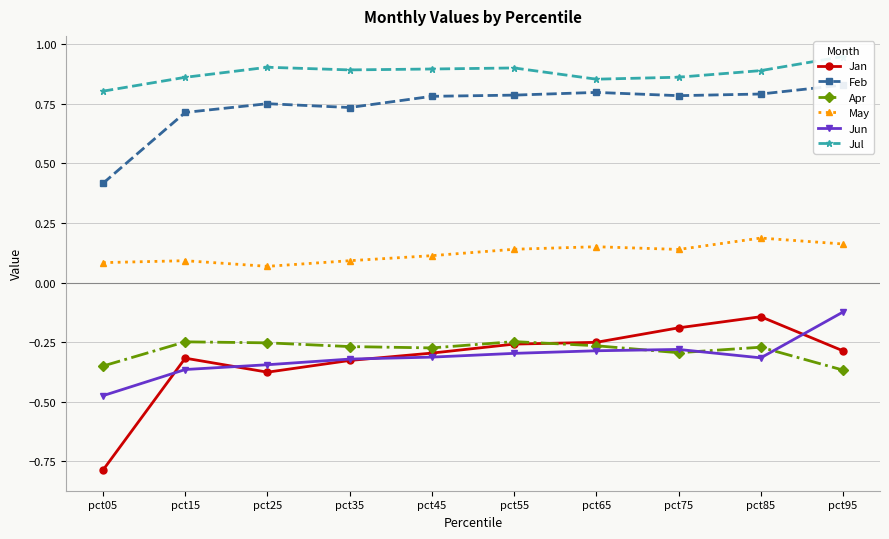

Reading left to right, extract all data points from this chart.

Jan: -0.8	-0.3	-0.4	-0.3	-0.3	-0.3	-0.3	-0.2	-0.1	-0.3
Feb: 0.4	0.7	0.8	0.7	0.8	0.8	0.8	0.8	0.8	0.8
Apr: -0.4	-0.2	-0.3	-0.3	-0.3	-0.2	-0.3	-0.3	-0.3	-0.4
May: 0.1	0.1	0.1	0.1	0.1	0.1	0.2	0.1	0.2	0.2
Jun: -0.5	-0.4	-0.3	-0.3	-0.3	-0.3	-0.3	-0.3	-0.3	-0.1
Jul: 0.8	0.9	0.9	0.9	0.9	0.9	0.9	0.9	0.9	0.9